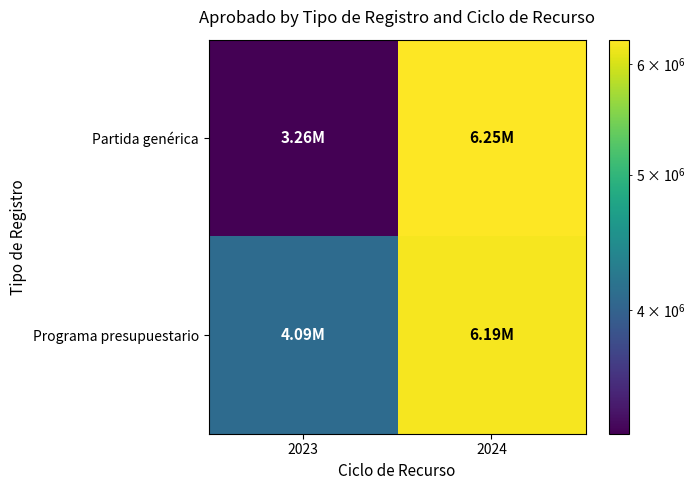

Which series has the widest spread of values?

Partida genérica